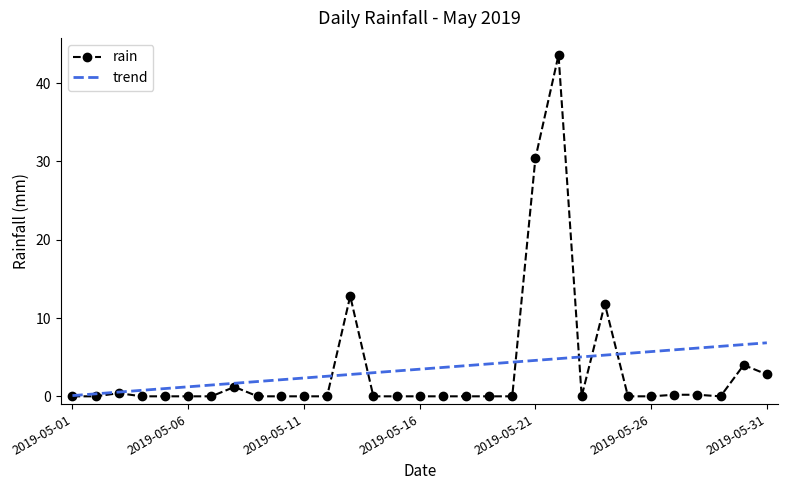

What is the maximum value for trend?

6.8